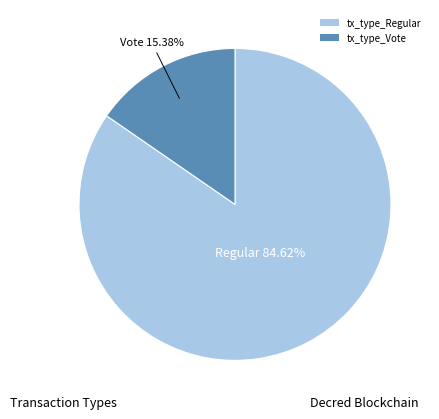

What is the ratio of the value at tx_type_Regular to the value at tx_type_Vote?

5.5